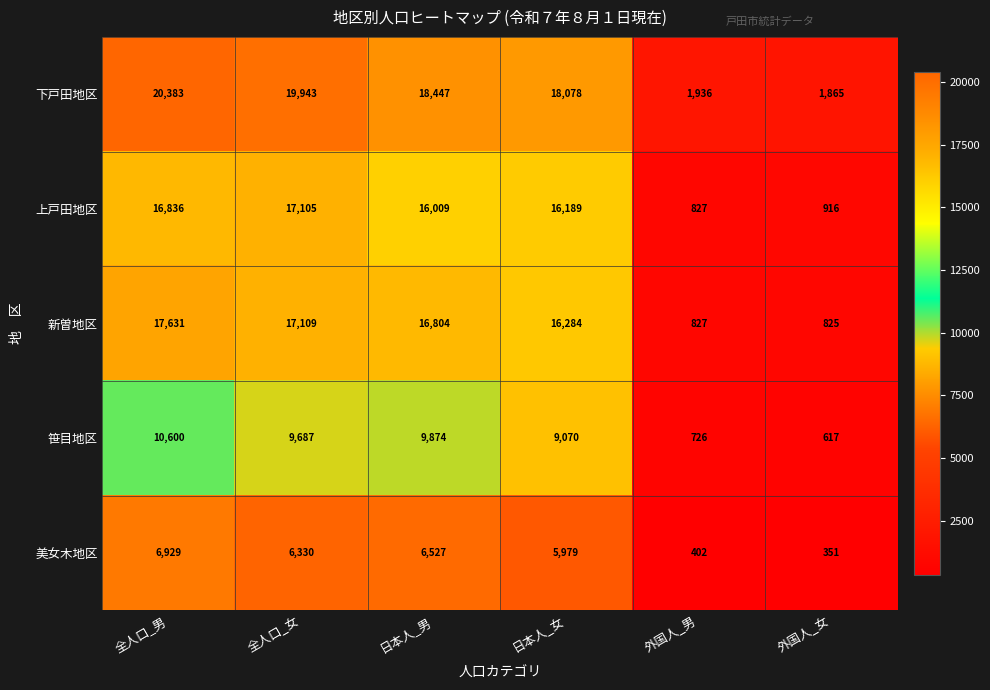

At which category is the sum across all series the highest?

全人口_男